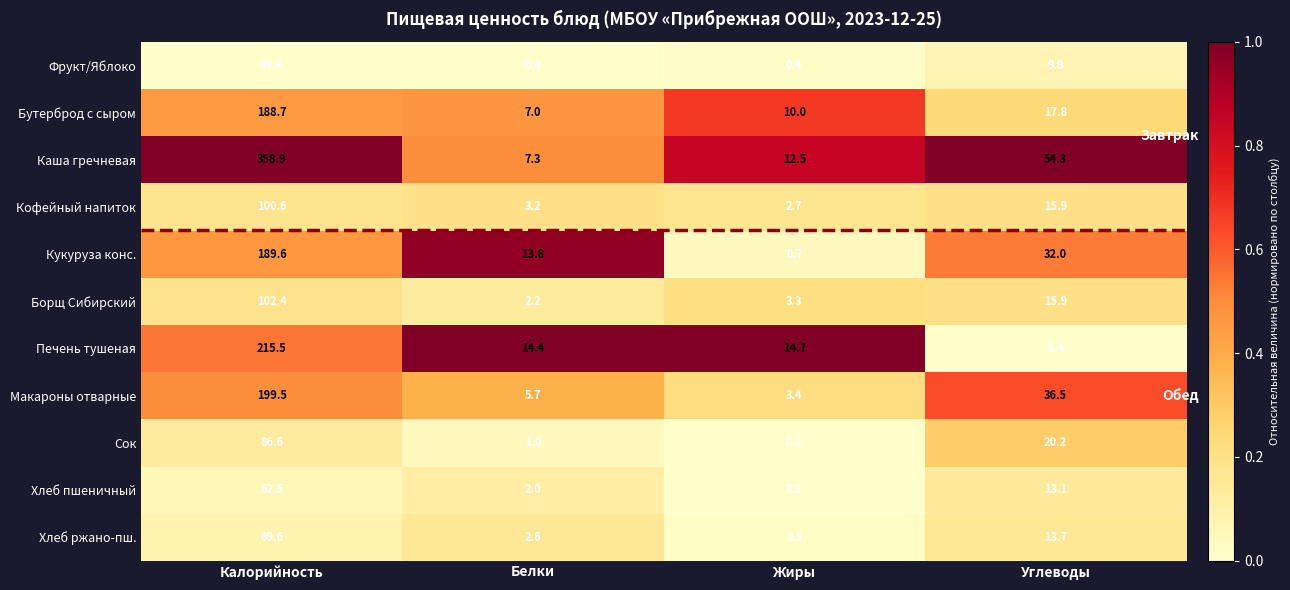

What is the difference between the second highest and minimum values in the Бутерброд с сыром series?

10.8